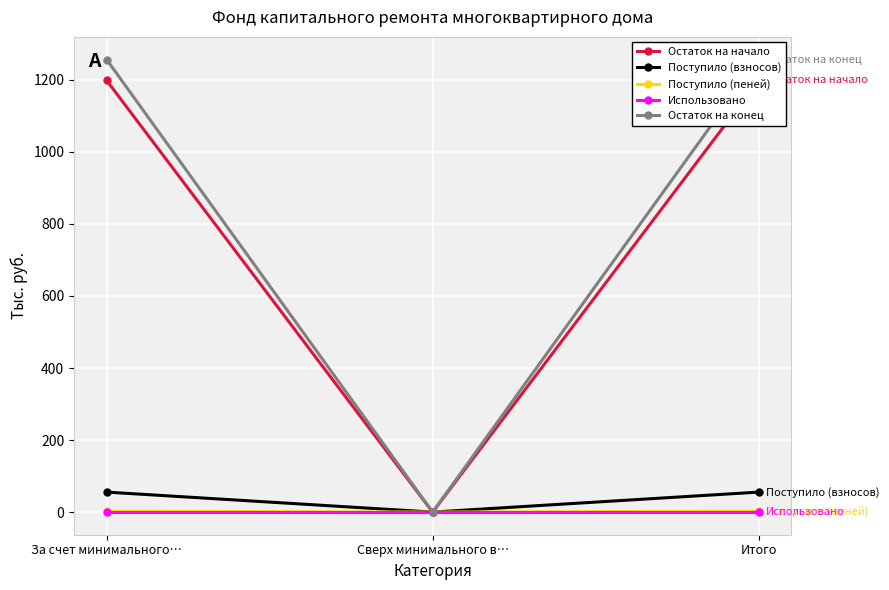

List the series in order of their peak value, lowest first.

Использовано, Поступило (пеней), Поступило (взносов), Остаток на начало, Остаток на конец